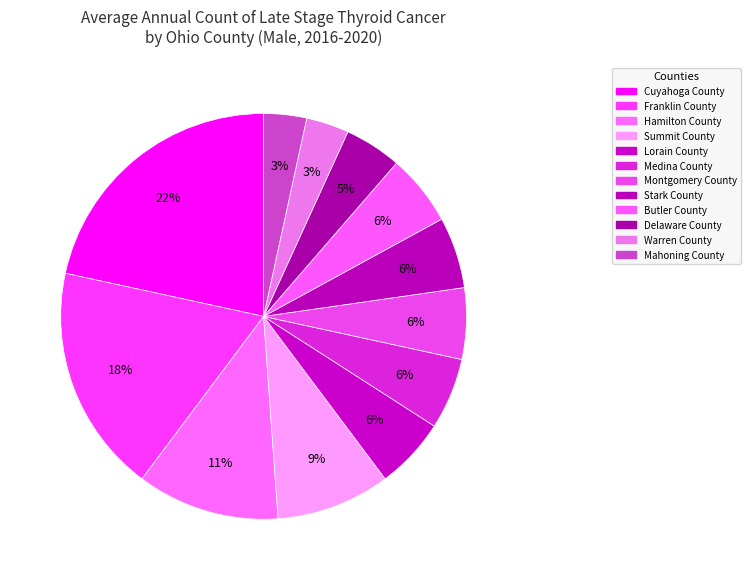

Which slice is the largest?

Cuyahoga County